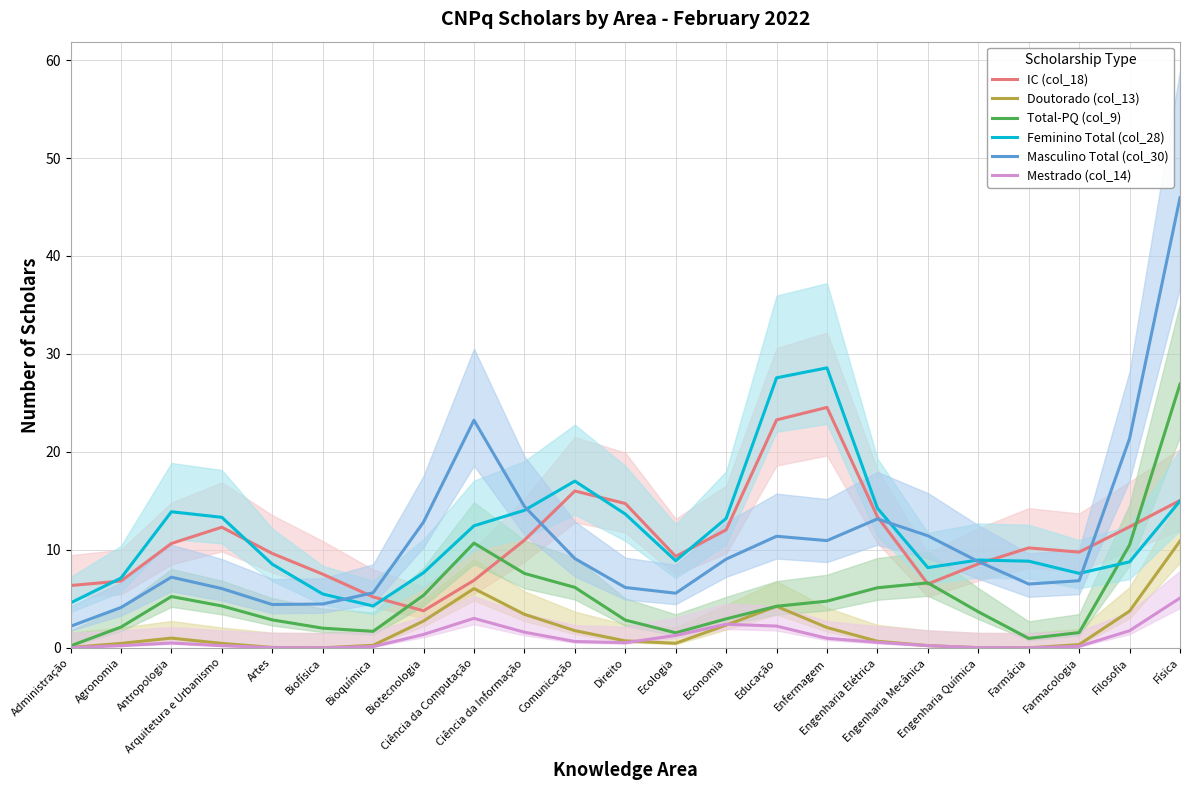

List the labels in order of Mestrado (col_14) value, smallest first.

Biofísica, Farmácia, Artes, Engenharia Química, Administração, Bioquímica, Farmacologia, Agronomia, Arquitetura e Urbanismo, Engenharia Mecânica, Antropologia, Direito, Engenharia Elétrica, Comunicação, Enfermagem, Ecologia, Biotecnologia, Ciência da Informação, Filosofia, Educação, Economia, Ciência da Computação, Física